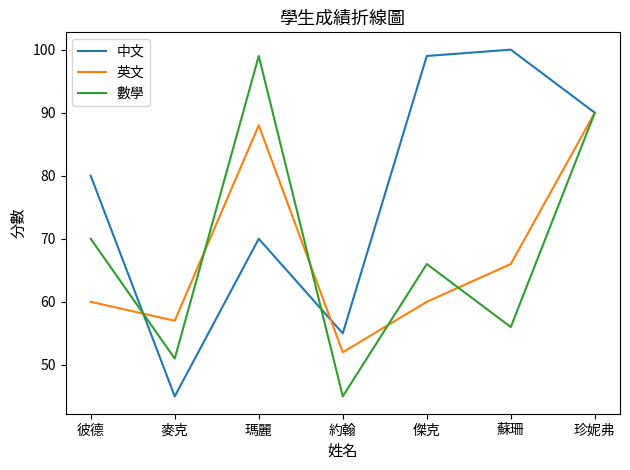

The value of 中文 at 瑪麗 is 41. True or false?

False